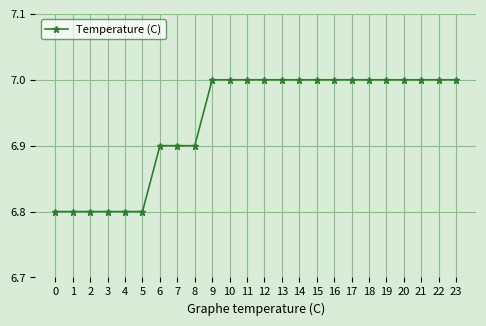

What is the sum of all values?

166.5